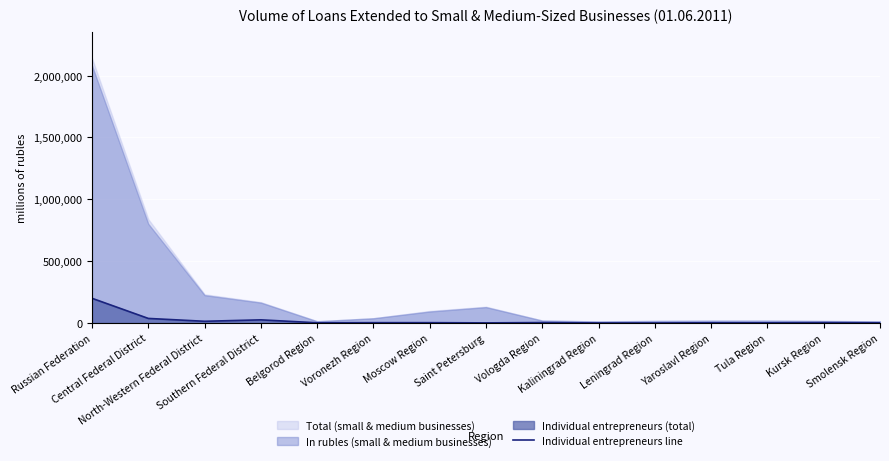

Between Saint Petersburg and Vologda Region, which is larger?

Vologda Region